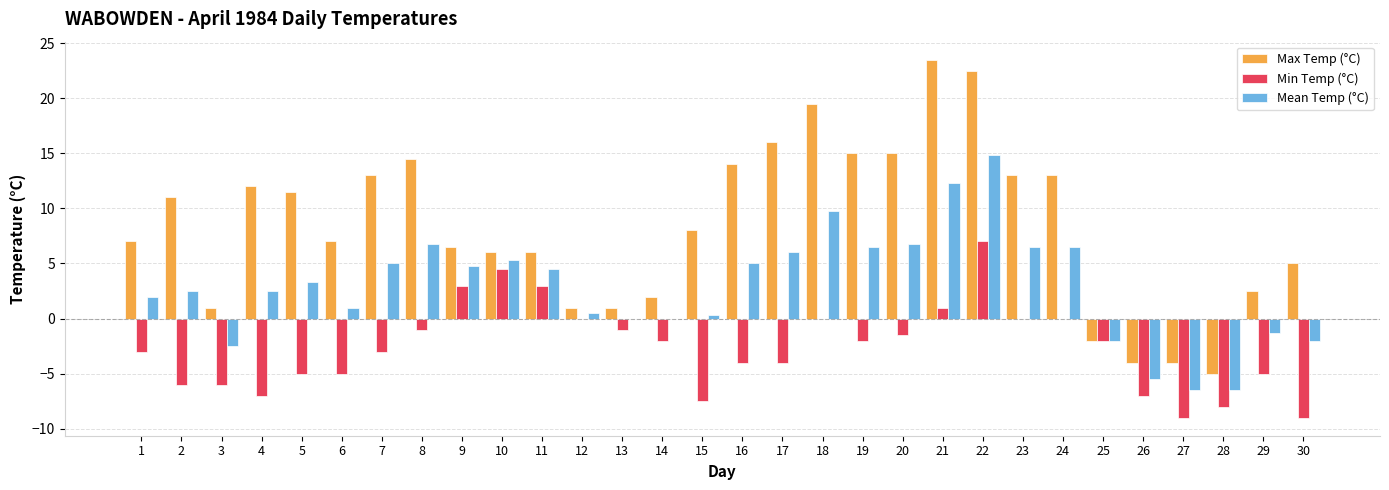

How many groups of bars are there?

30